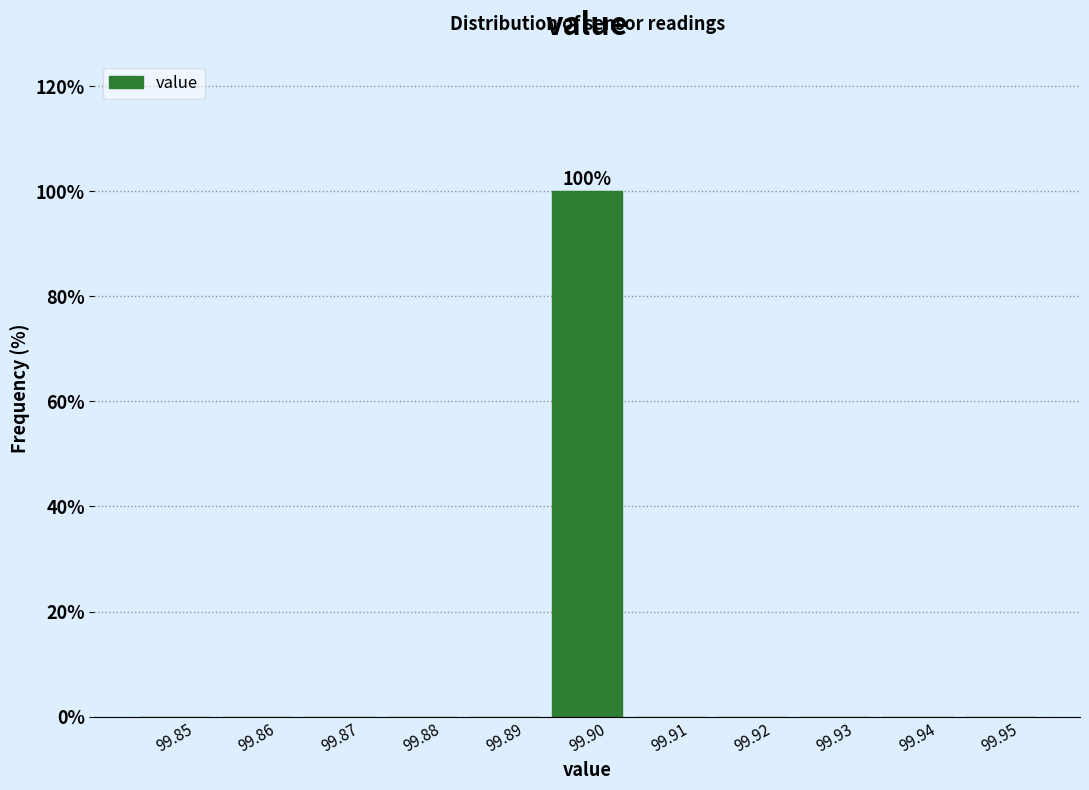

Reading left to right, transcribe all the data shown in this chart.

99.85=0	99.86=0	99.87=0	99.88=0	99.89=0	99.90=100	99.91=0	99.92=0	99.93=0	99.94=0	99.95=0